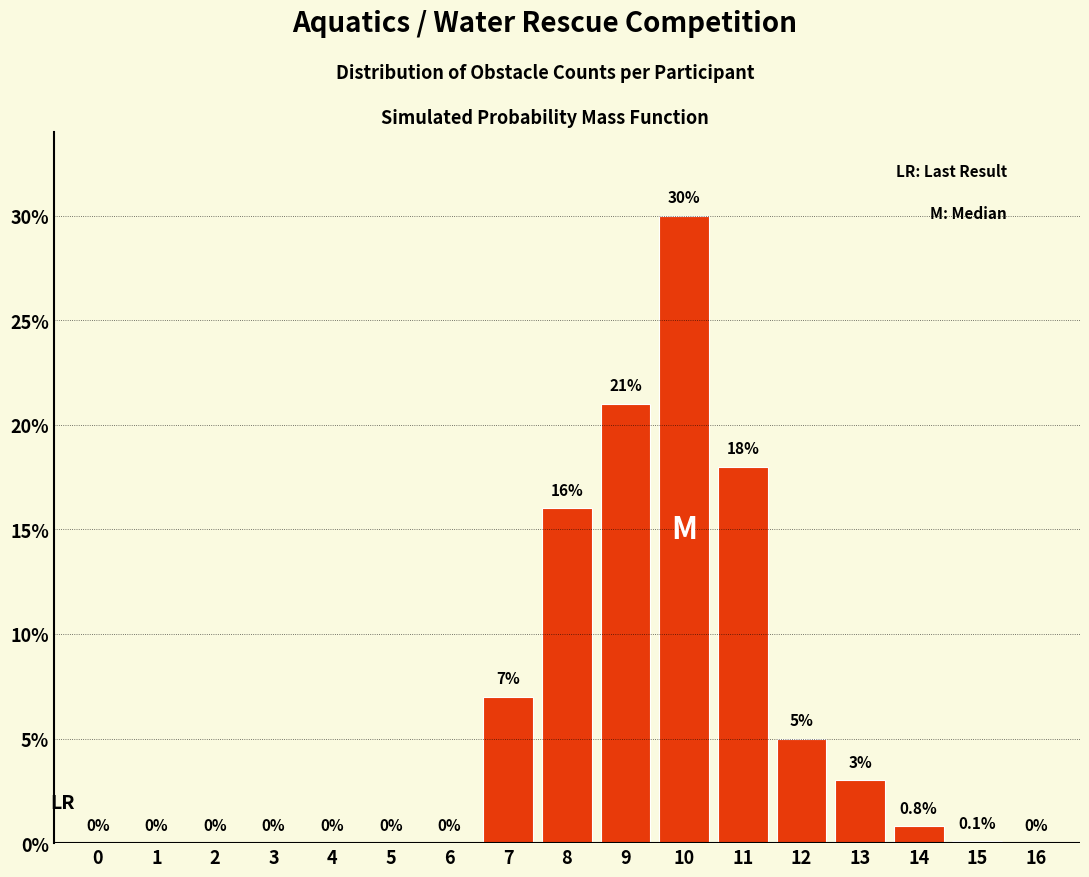

Reading right to left, list all the values displayed in this chart.

16=0.0	15=0.1	14=0.8	13=3.0	12=5.0	11=18.0	10=30.0	9=21.0	8=16.0	7=7.0	6=0.0	5=0.0	4=0.0	3=0.0	2=0.0	1=0.0	0=0.0